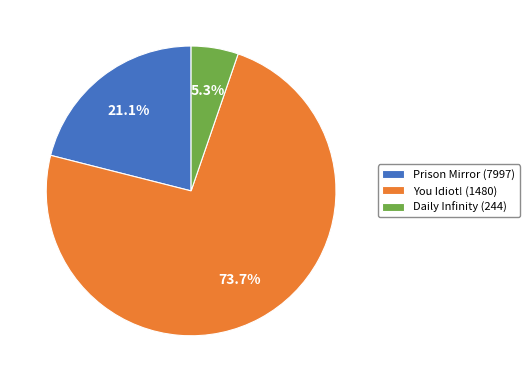

Does Prison Mirror (7997) represent more than half of the total?

No